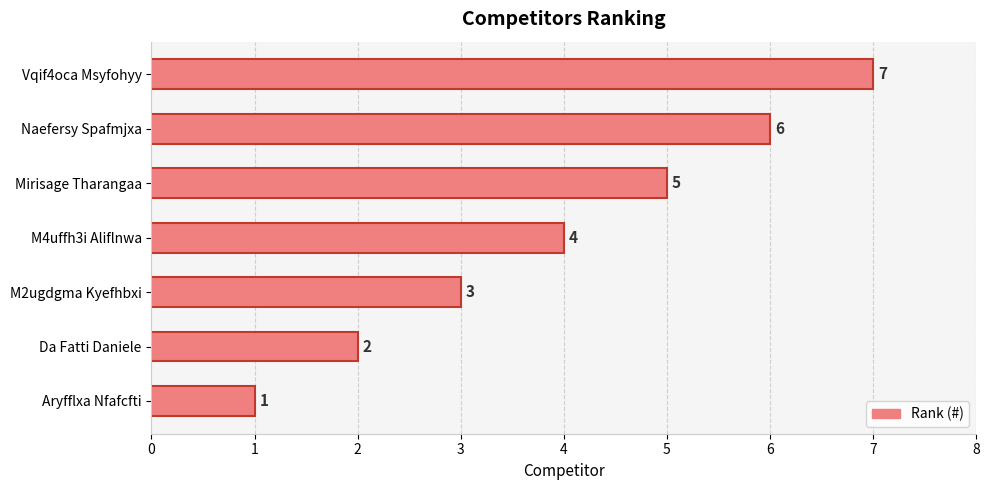

What is the difference between the maximum and second lowest values?

5